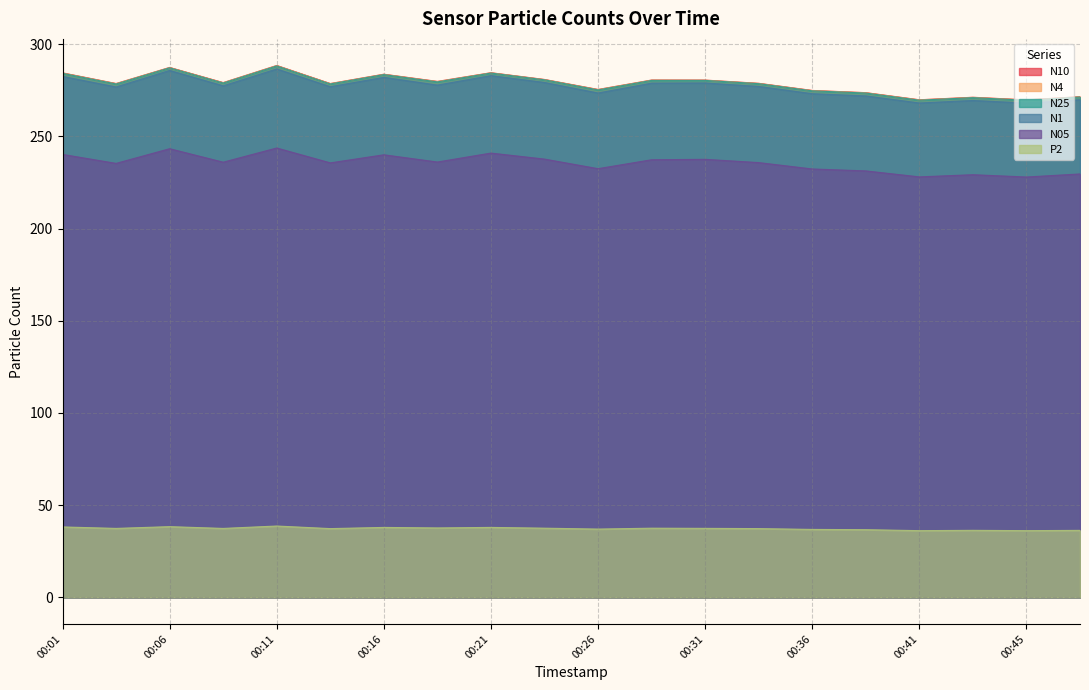

True or false: P2 has a value of 51.1 at 00:26.

False